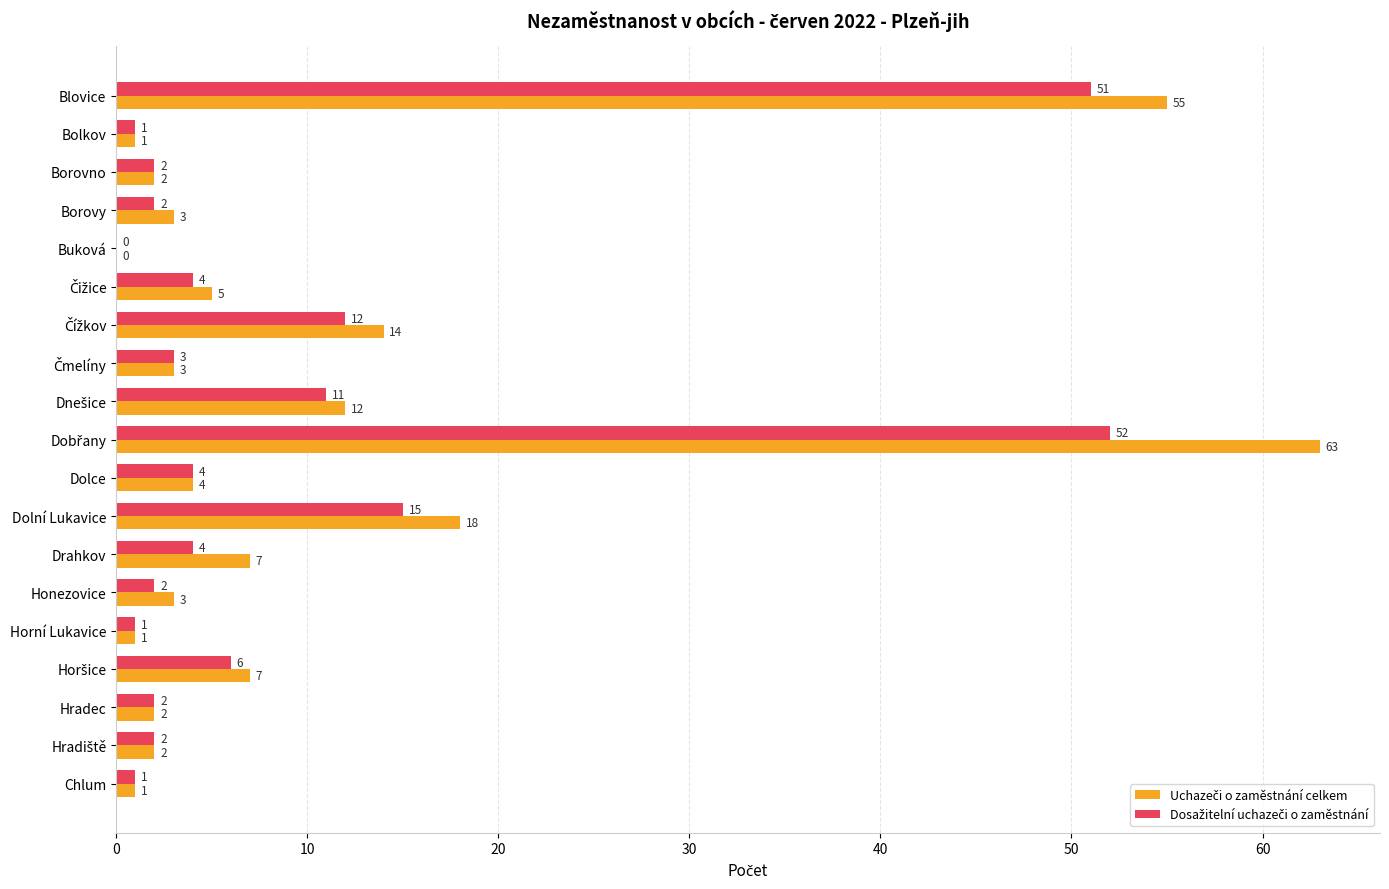

What is the greatest value displayed?

63